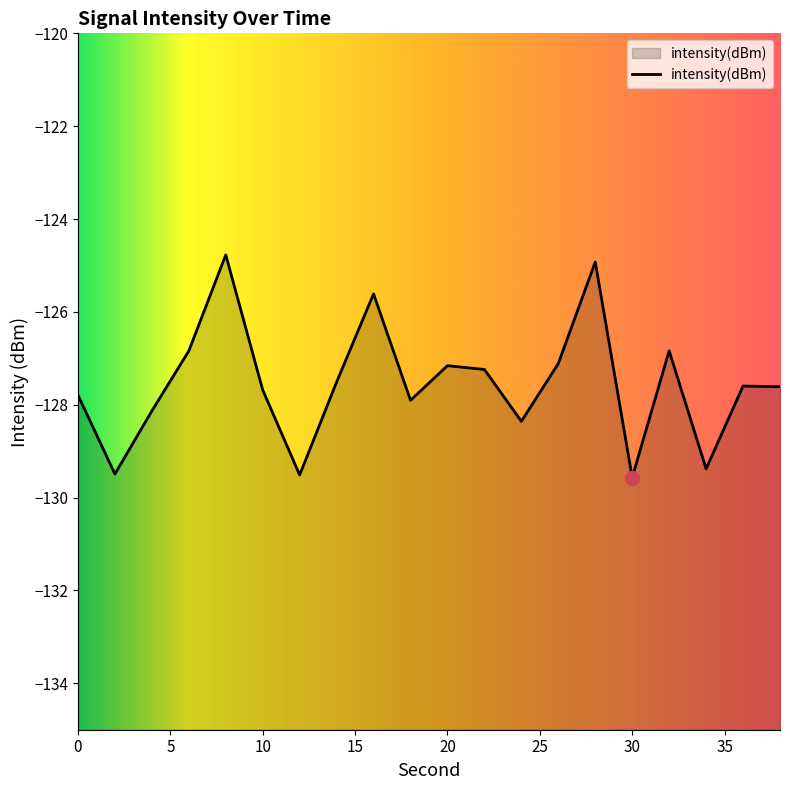

Rank the categories by value from lowest to highest.

30, 12, 2, 34, 24, 4, 18, 0, 10, 38, 36, 14, 22, 20, 26, 6, 32, 16, 28, 8